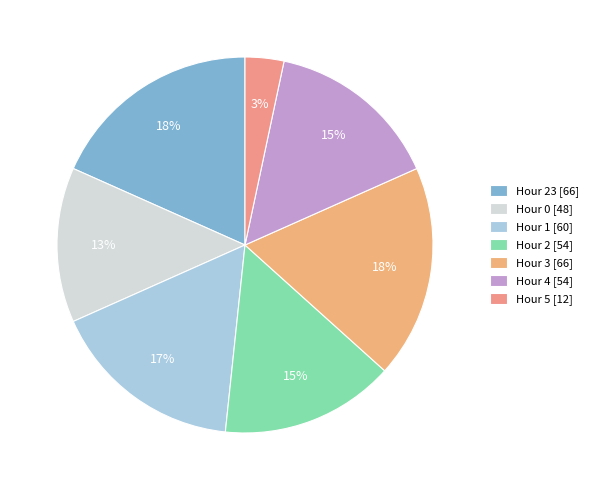

How many slices are in this pie chart?

7